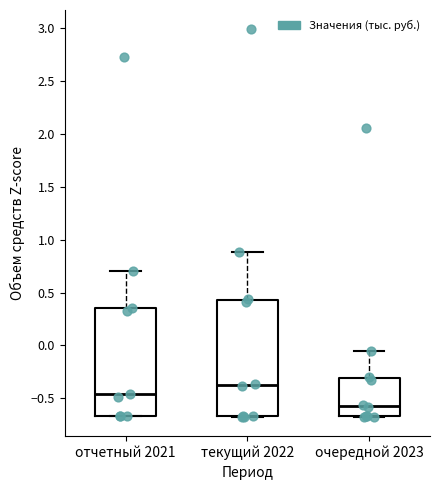

Comparing the boxes themselves (not the whiskers), which one is the tallest?

текущий 2022